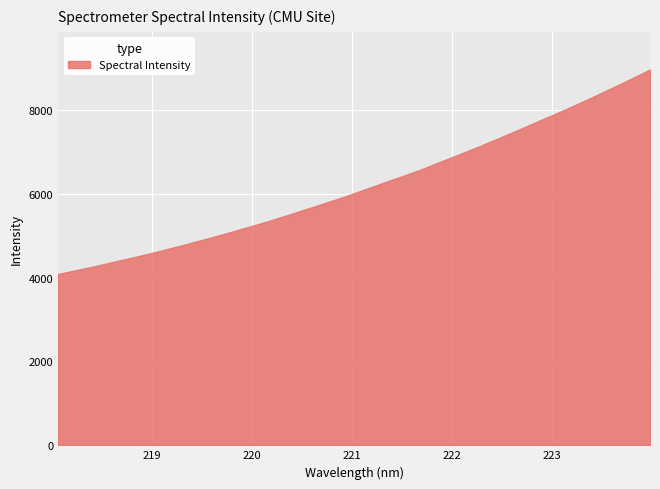

Which has a higher value, 219.7801 or 222.4538?

222.4538